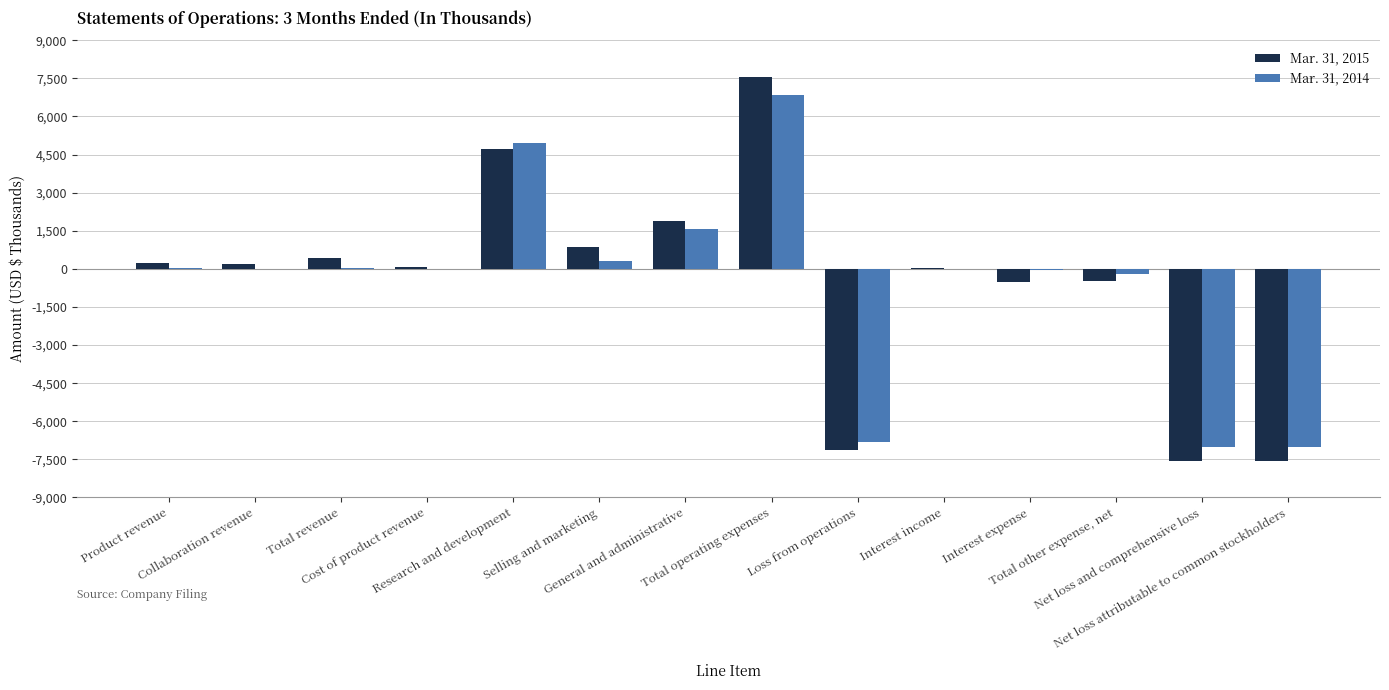

What is the sum of all Mar. 31, 2014 values?

-7314